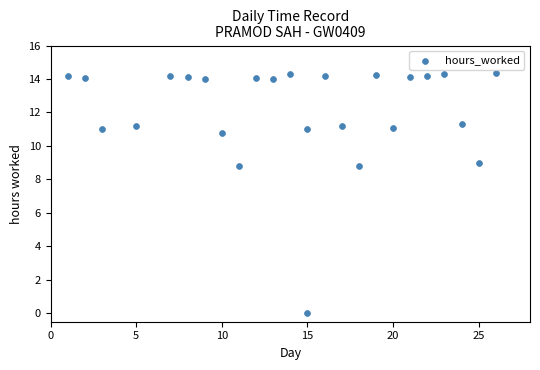

What is the range of Y values (max minus min)?

14.4